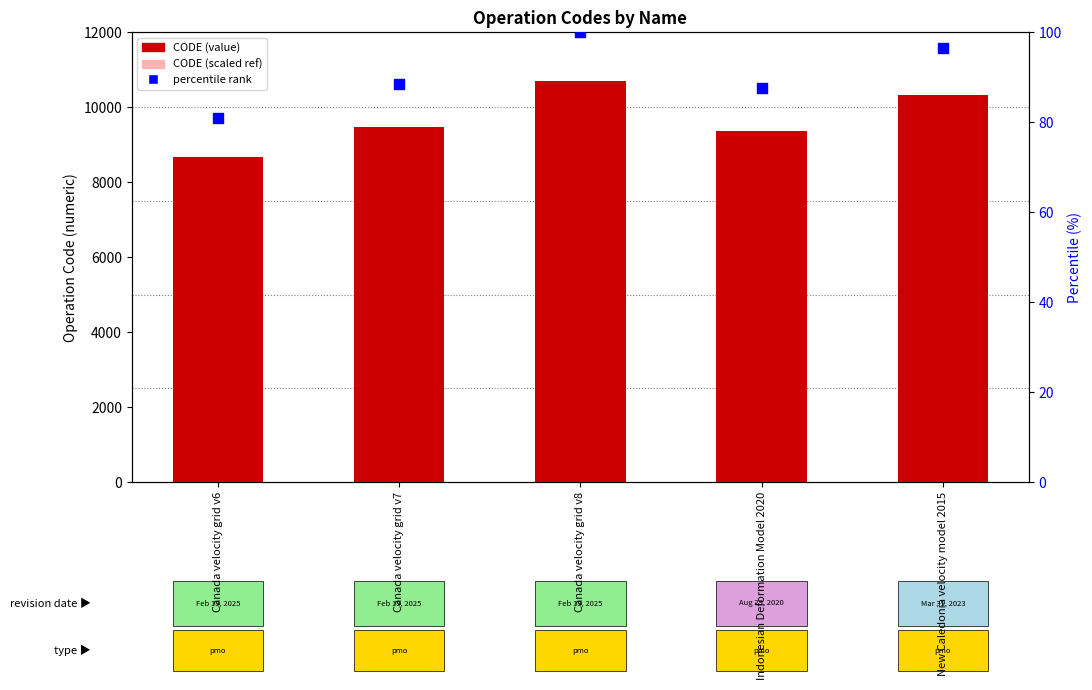

Which series has the largest Y range (max minus min)?

CODE